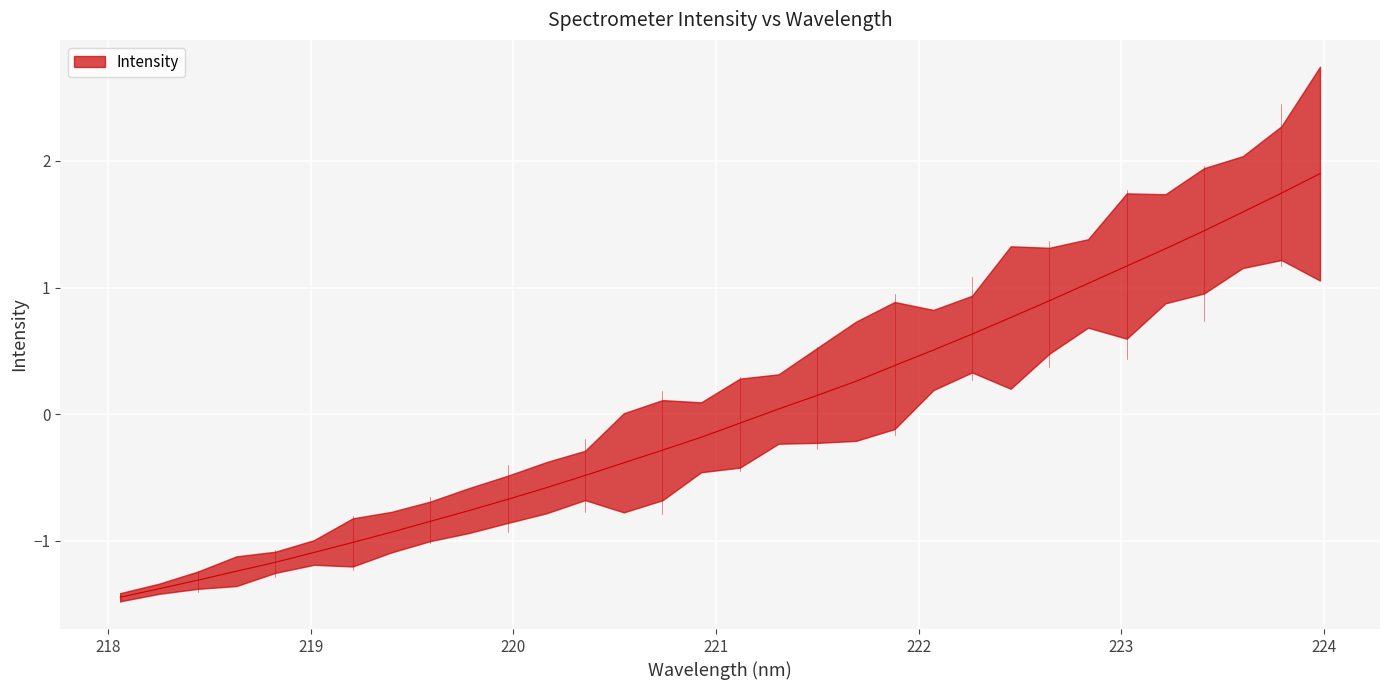

What is the change in value from 219.2067 to 221.8812?

+1.4